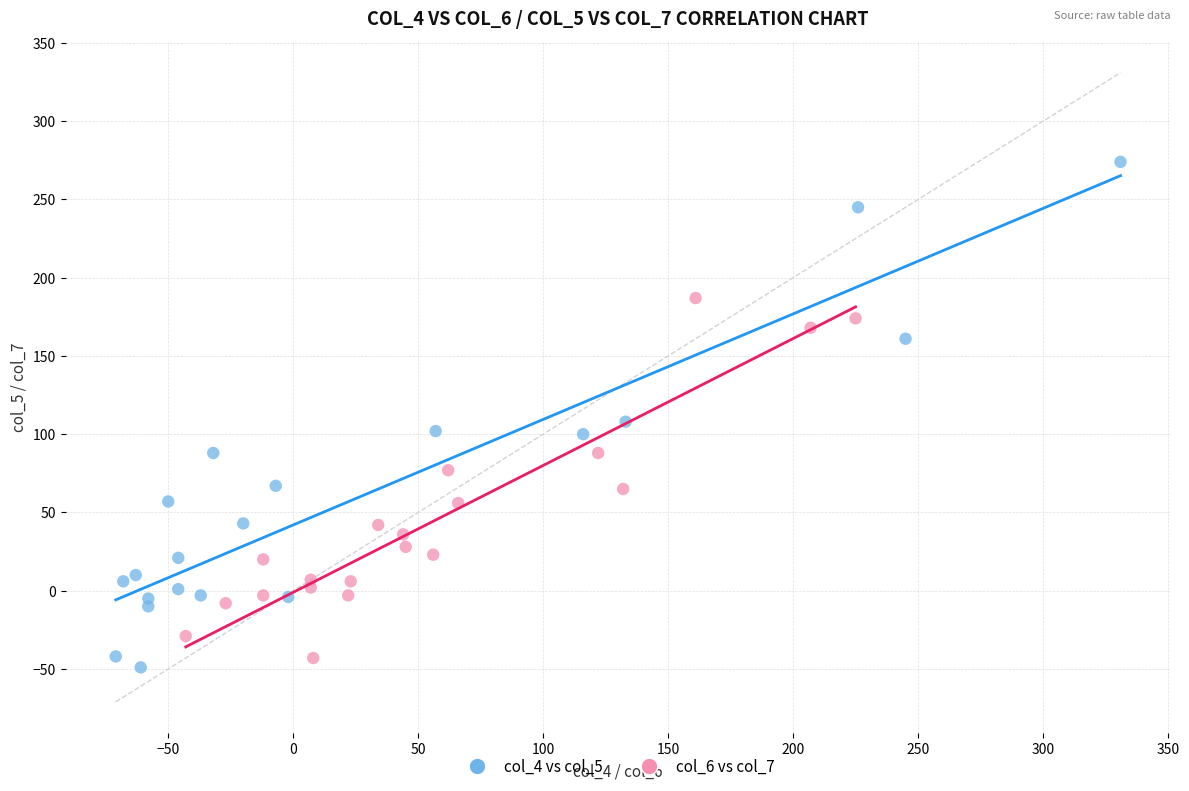

Which series contains the highest Y value?

col_4 vs col_5